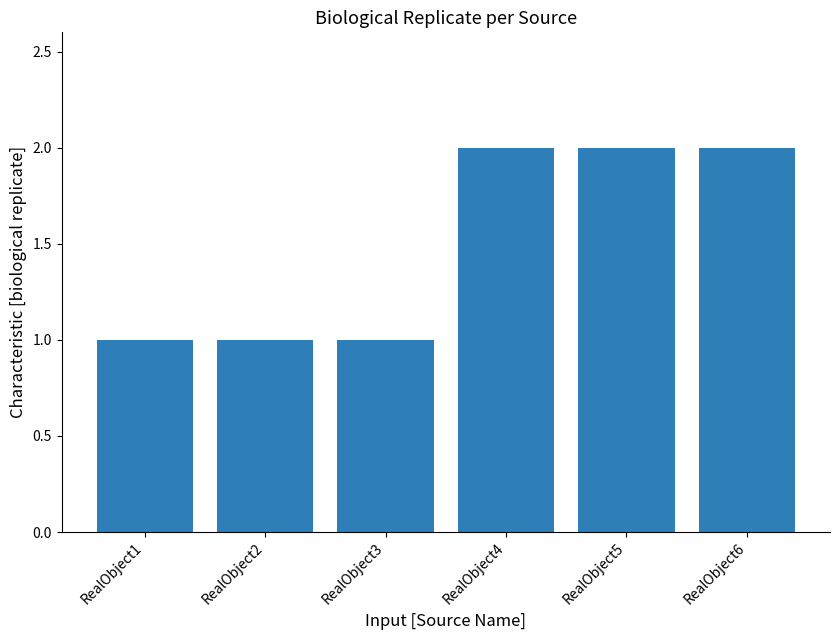

Which has a higher value, RealObject4 or RealObject1?

RealObject4